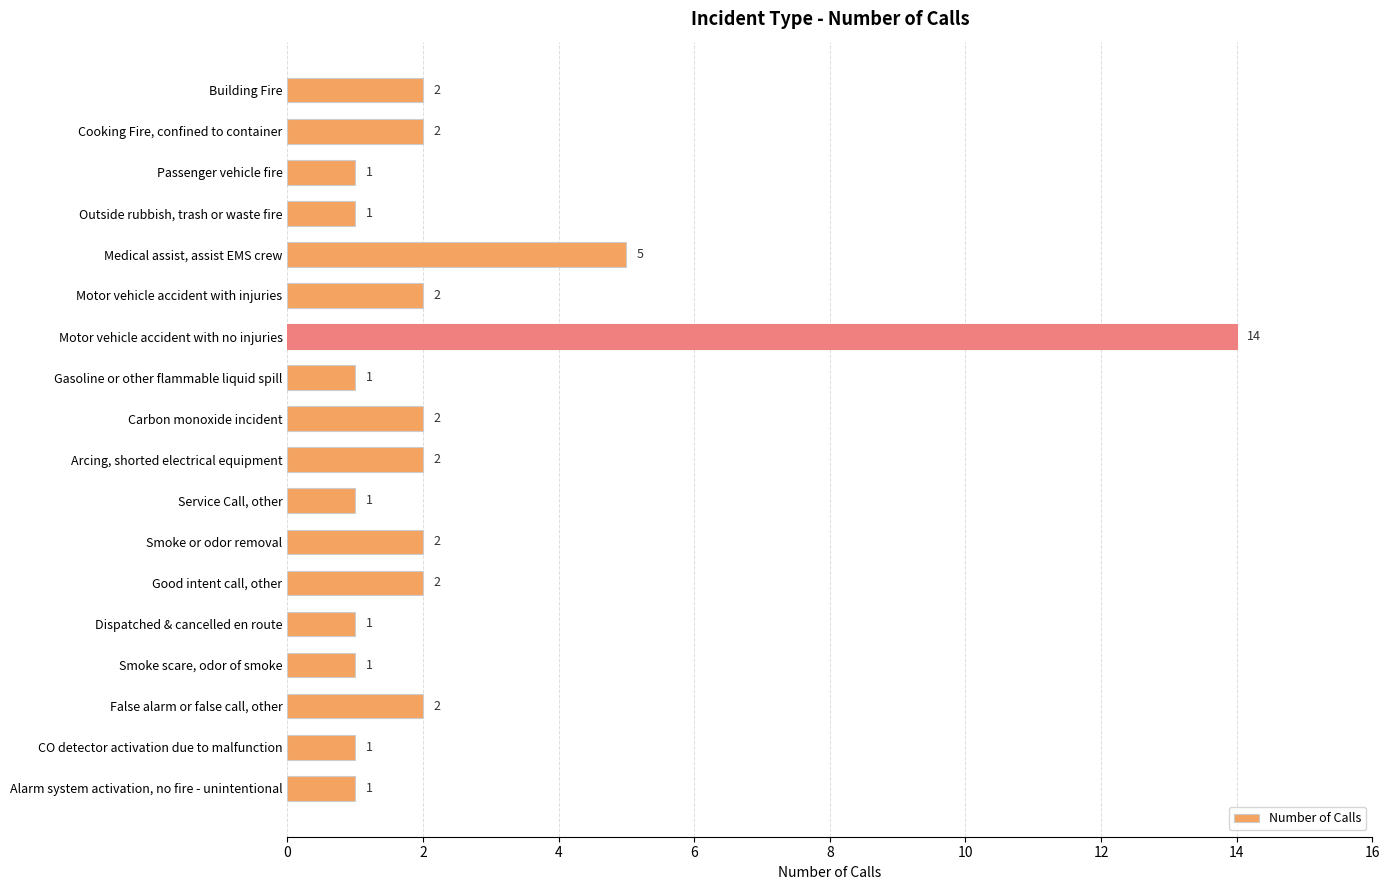

True or false: the data shows 2 at Smoke or odor removal.

True